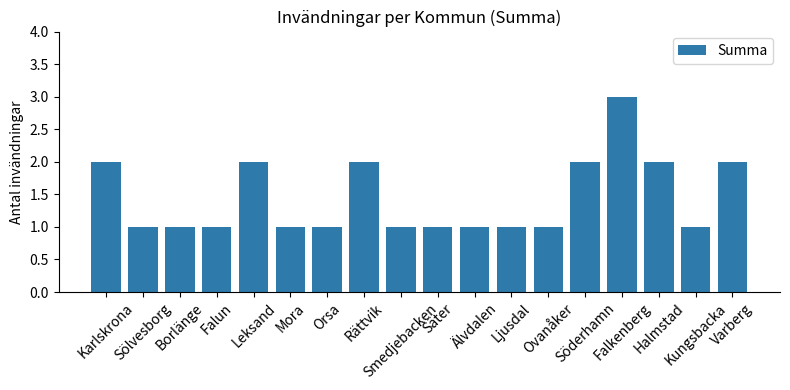

What is the maximum value shown in the chart?

3